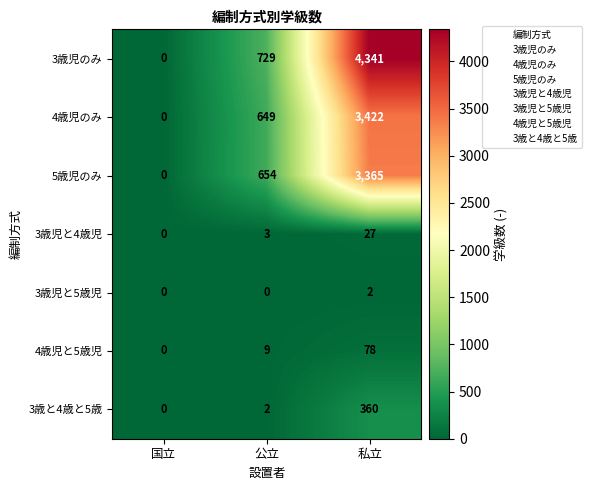

How many 4歳児と5歳児 values are between 0 and 78?

3